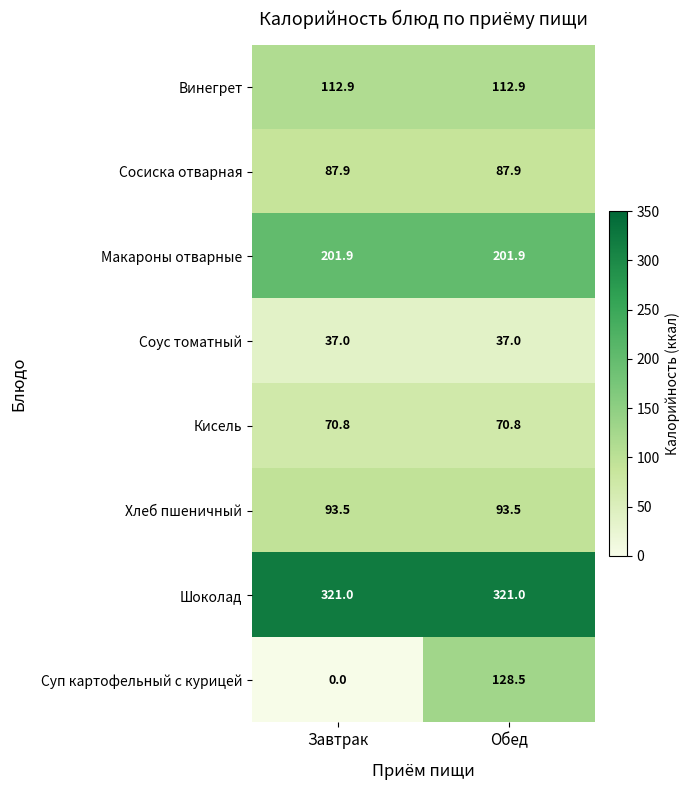

Which label corresponds to the smallest value in the chart?

Завтрак